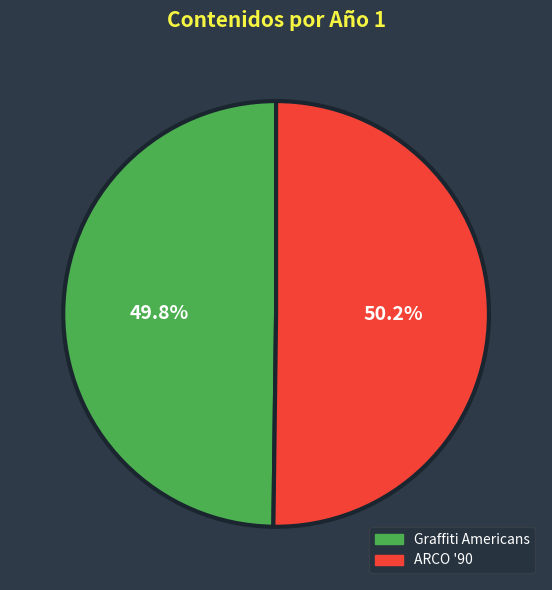

To the nearest percent, what percentage of the pie is ARCO '90?

50%